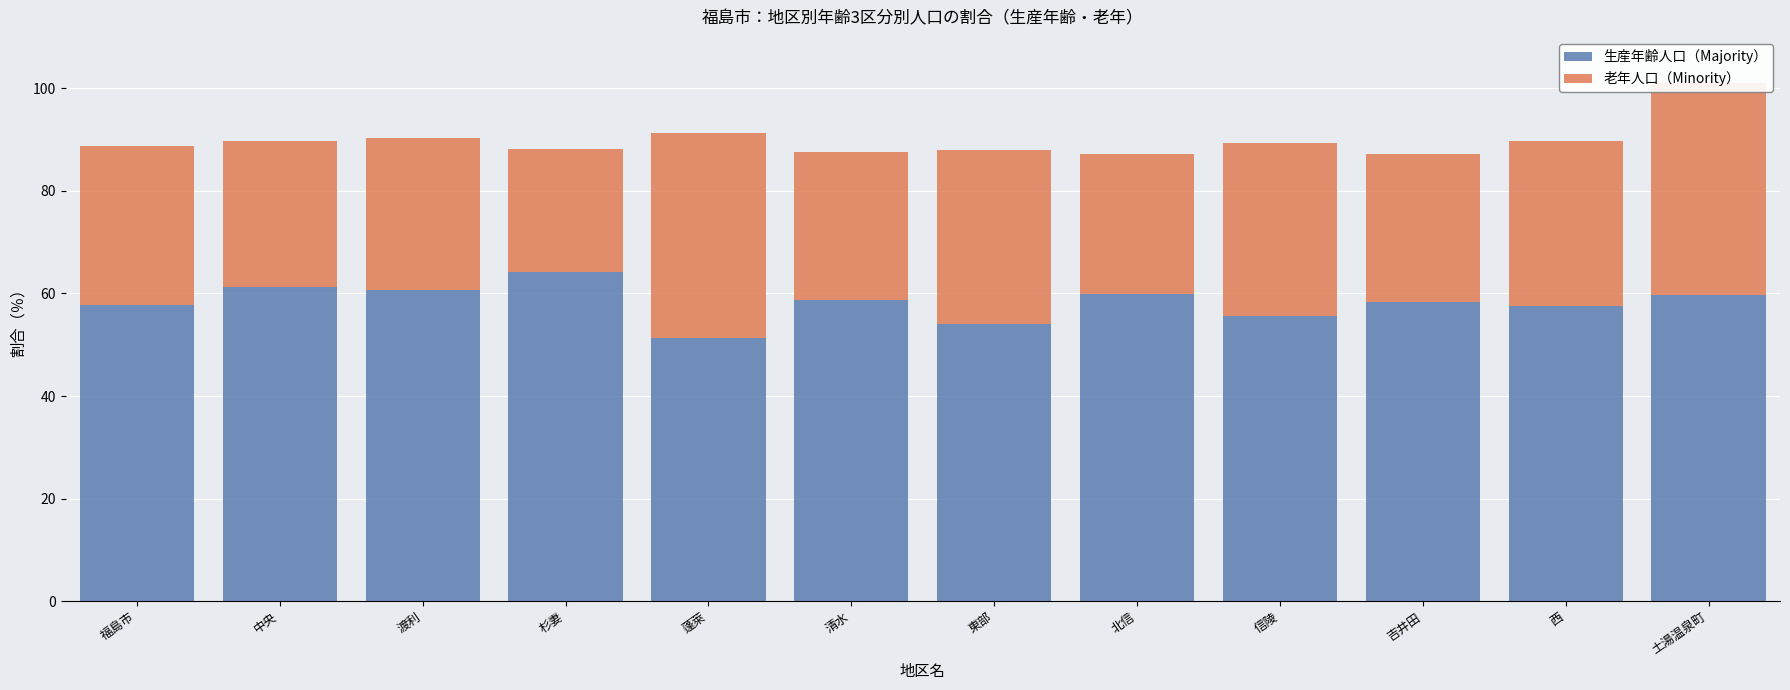

Rank the series at 清水 from highest to lowest value.

生産年齢人口（Majority）, 老年人口（Minority）